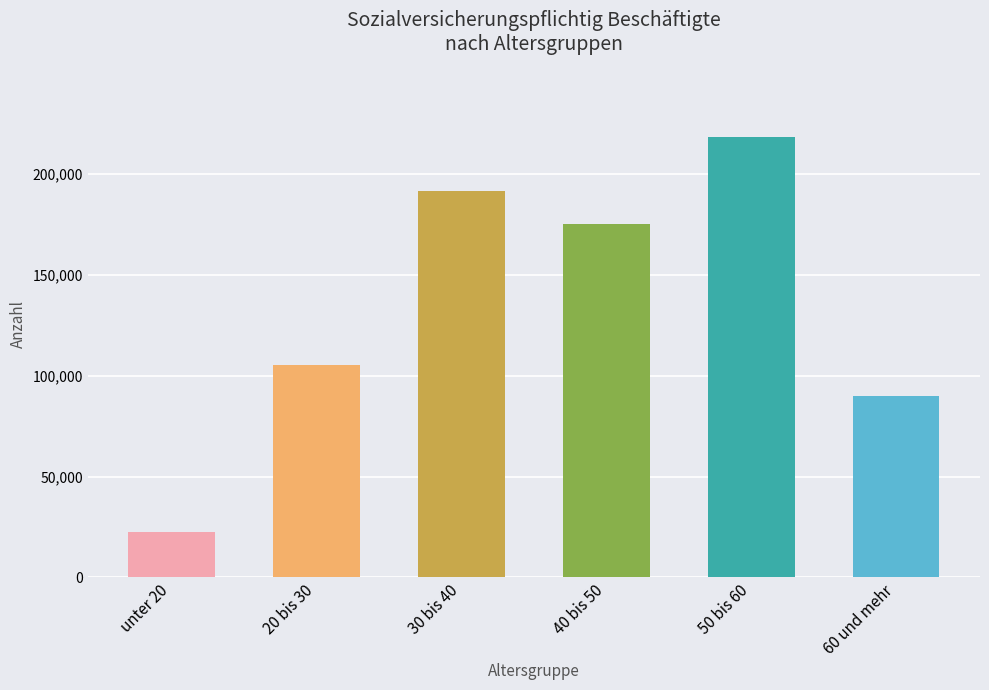

What is the difference between the second highest and minimum values?

169144